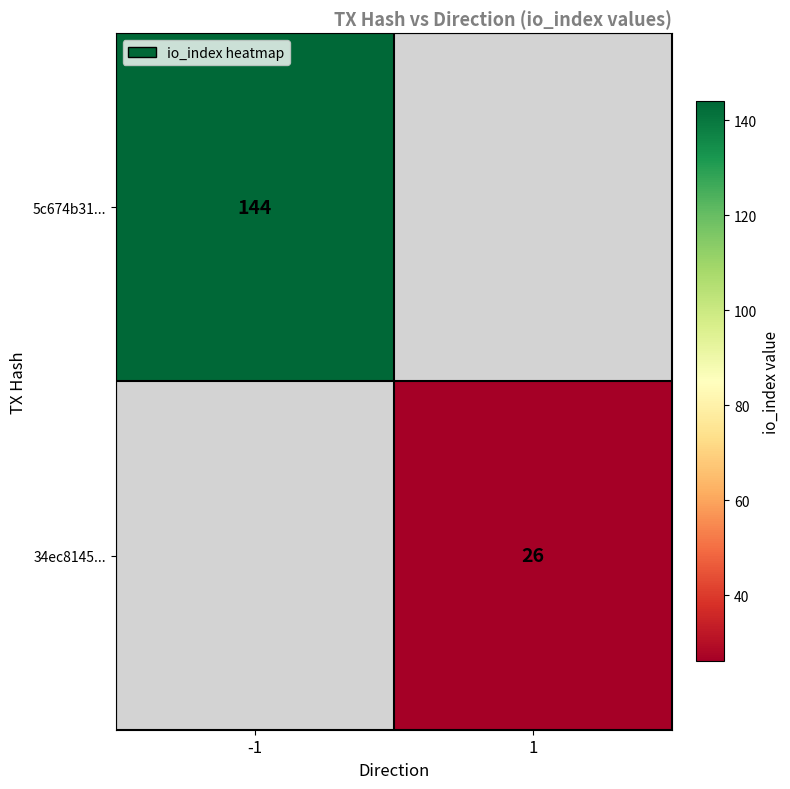

Is it true that 34ec8145... equals 35 at 1?

False